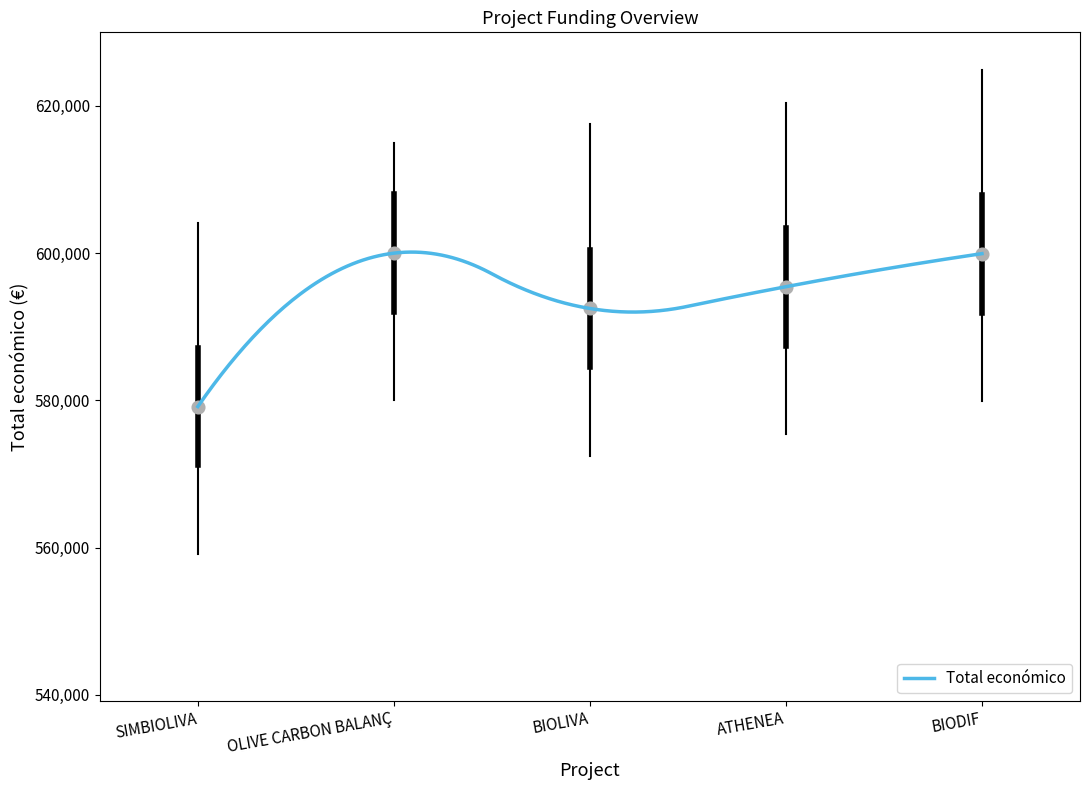

Approximately how many times larger is the value at SIMBIOLIVA compared to BIODIF?

1.0